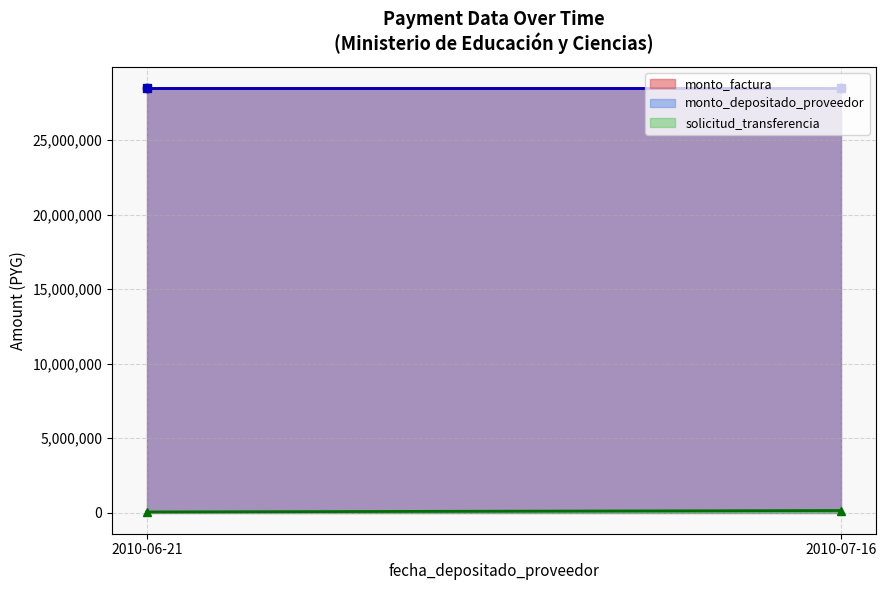

What is the maximum value for solicitud_transferencia?

44513